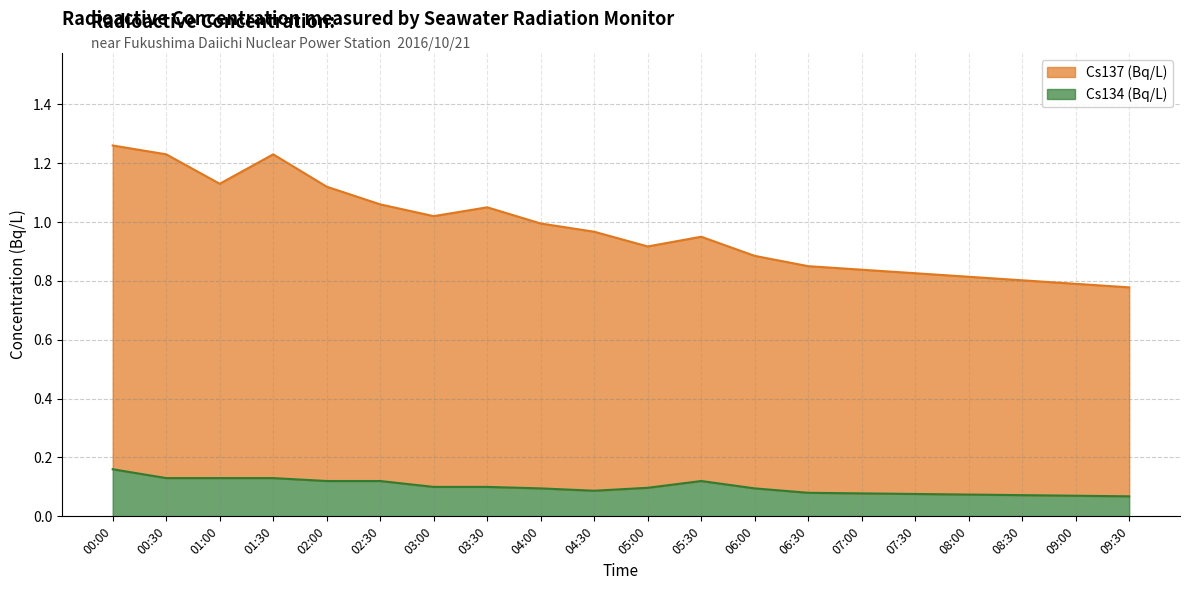

What is the minimum value shown in the chart?

0.1